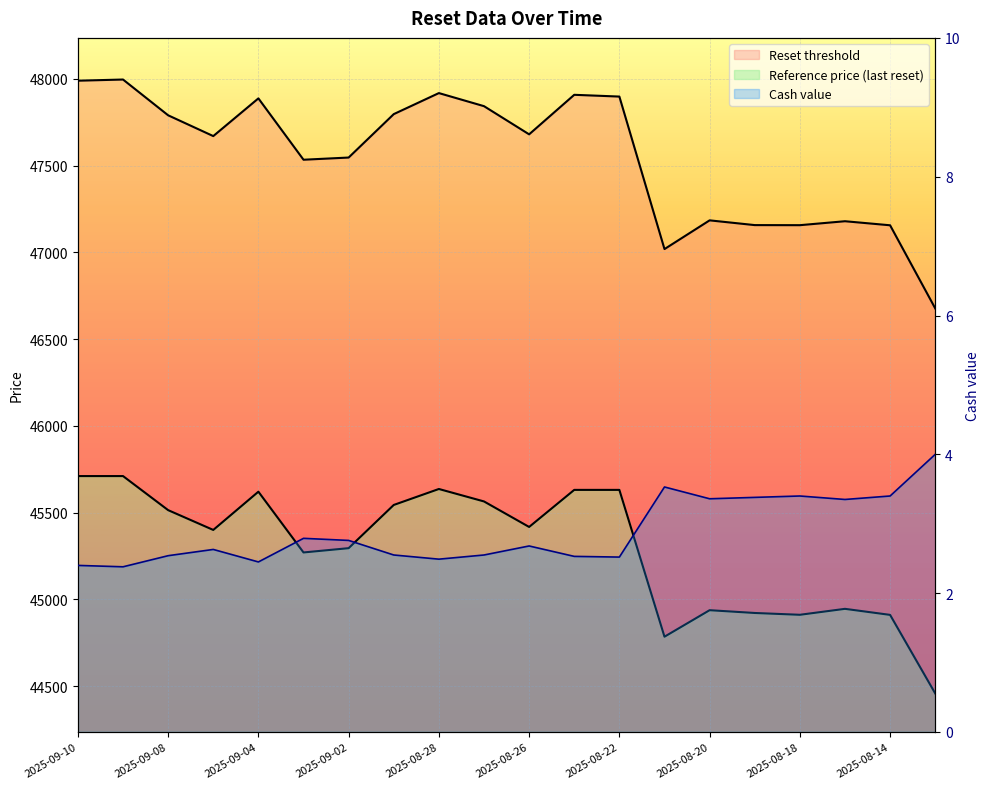

What is the minimum value shown in the chart?

2.4